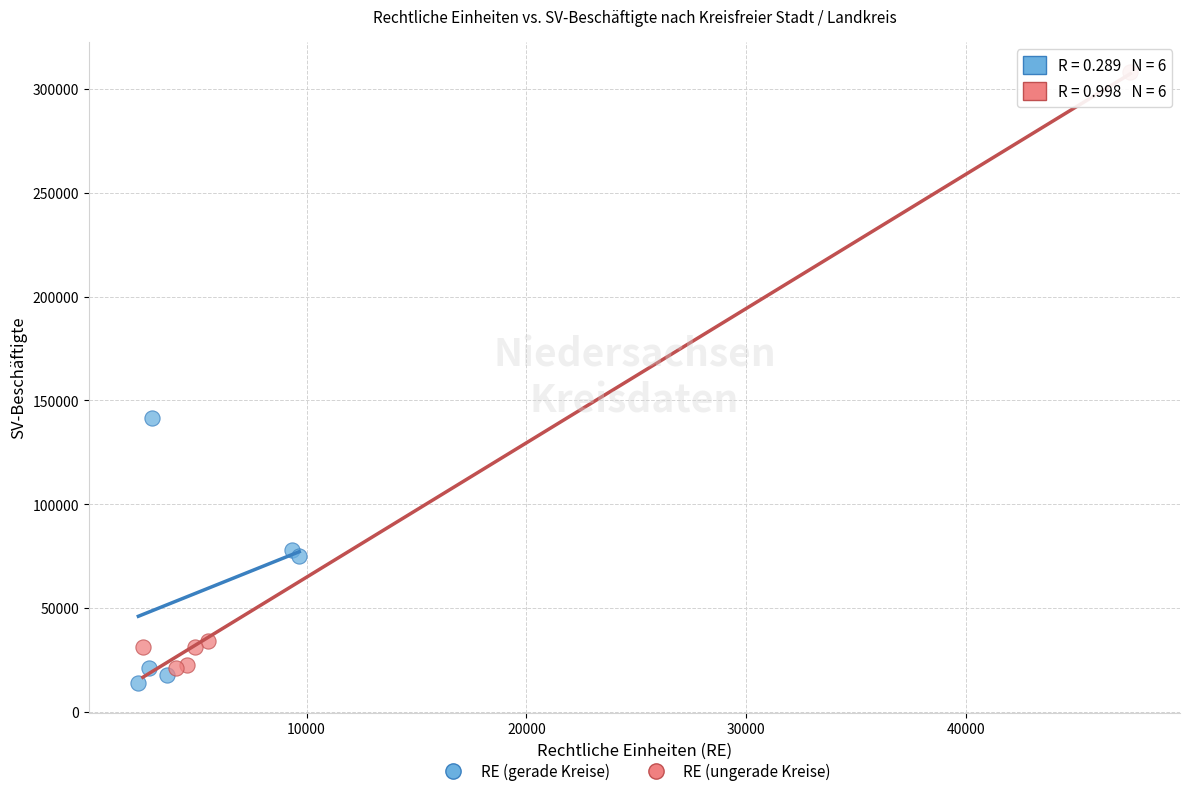

Which series has the largest Y range (max minus min)?

RE (ungerade Kreise)